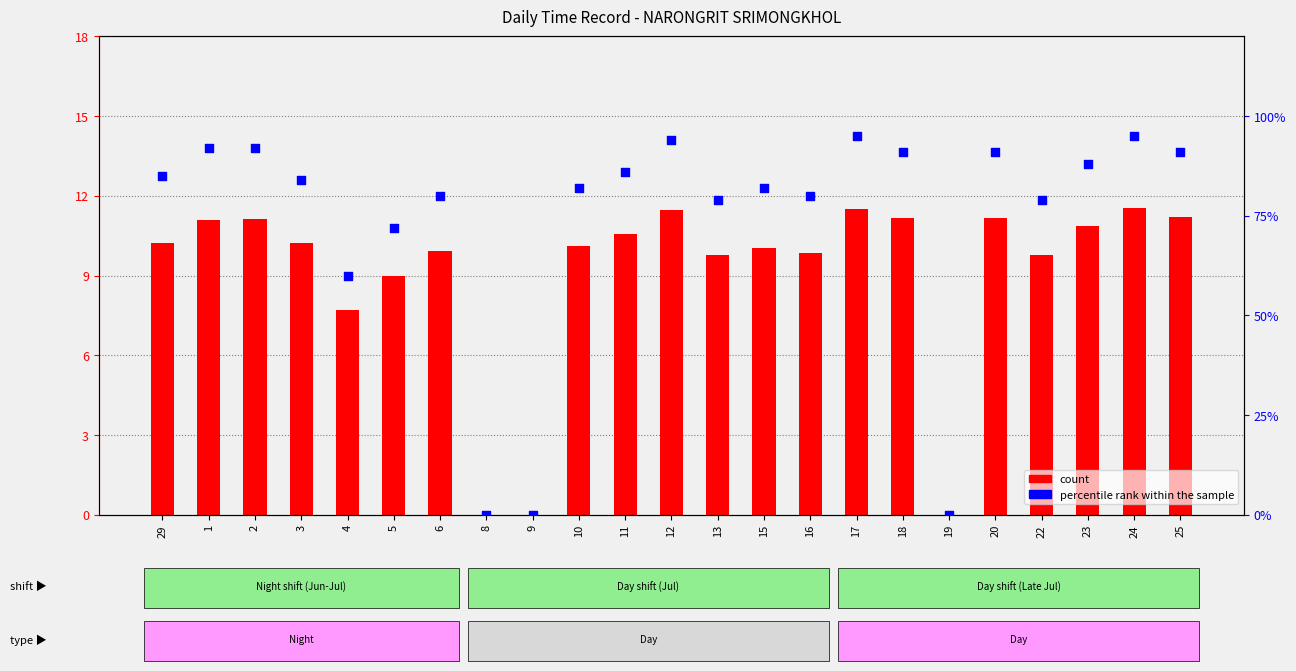

Which series reaches the minimum Y coordinate?

count